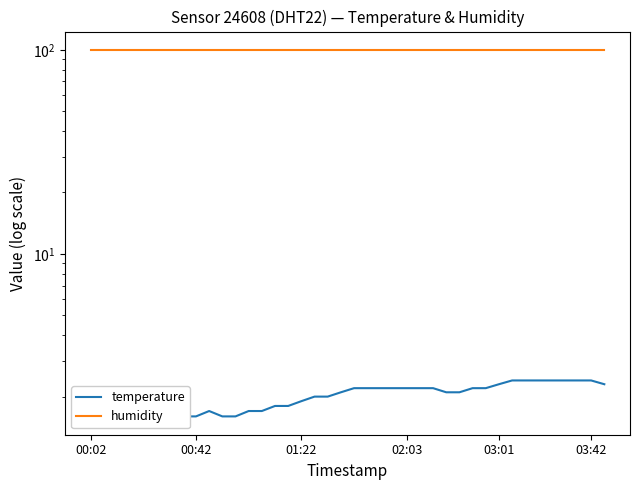

True or false: humidity and temperature intersect in this chart.

False